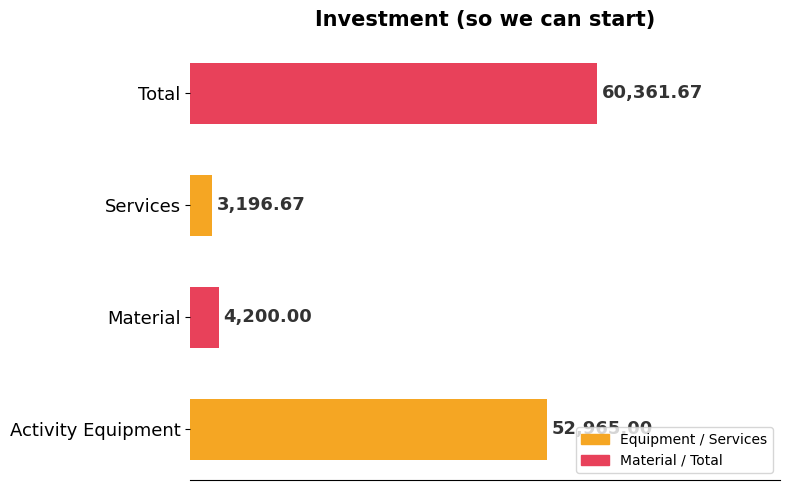

What is the average value?

30180.8